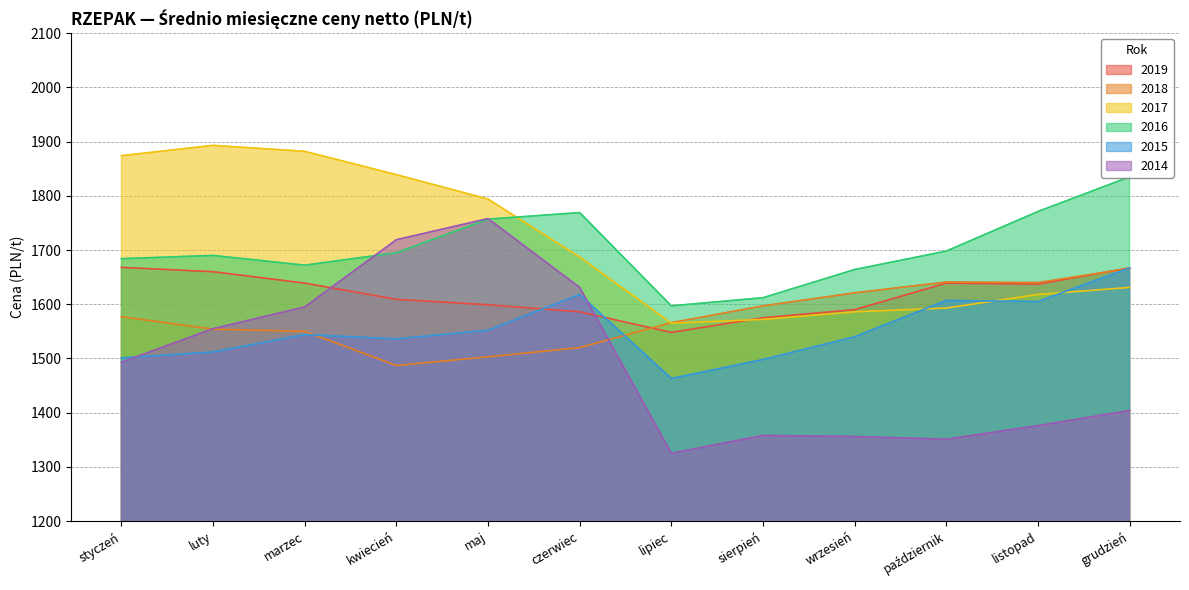

Reading right to left, list all the values displayed in this chart.

2019: grudzień=1667	listopad=1637	październik=1639	wrzesień=1590	sierpień=1575	lipiec=1548	czerwiec=1586	maj=1599	kwiecień=1609	marzec=1639	luty=1660	styczeń=1668
2018: grudzień=1666	listopad=1640	październik=1641	wrzesień=1621	sierpień=1597	lipiec=1566	czerwiec=1520	maj=1503	kwiecień=1487	marzec=1550	luty=1554	styczeń=1577
2017: grudzień=1631	listopad=1618	październik=1593	wrzesień=1586	sierpień=1572	lipiec=1565	czerwiec=1687	maj=1794	kwiecień=1839	marzec=1882	luty=1893	styczeń=1874
2016: grudzień=1835	listopad=1771	październik=1698	wrzesień=1664	sierpień=1612	lipiec=1597	czerwiec=1769	maj=1757	kwiecień=1695	marzec=1672	luty=1690	styczeń=1684
2015: grudzień=1667	listopad=1605	październik=1607	wrzesień=1540	sierpień=1498	lipiec=1463	czerwiec=1618	maj=1552	kwiecień=1536	marzec=1544	luty=1512	styczeń=1501
2014: grudzień=1404	listopad=1376	październik=1351	wrzesień=1356	sierpień=1358	lipiec=1325	czerwiec=1631	maj=1758	kwiecień=1719	marzec=1595	luty=1555	styczeń=1493